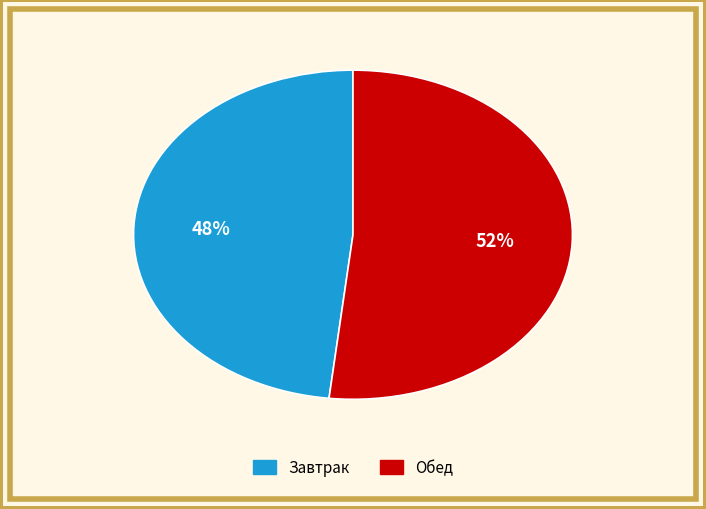

To the nearest percent, what is the average slice percentage?

50%